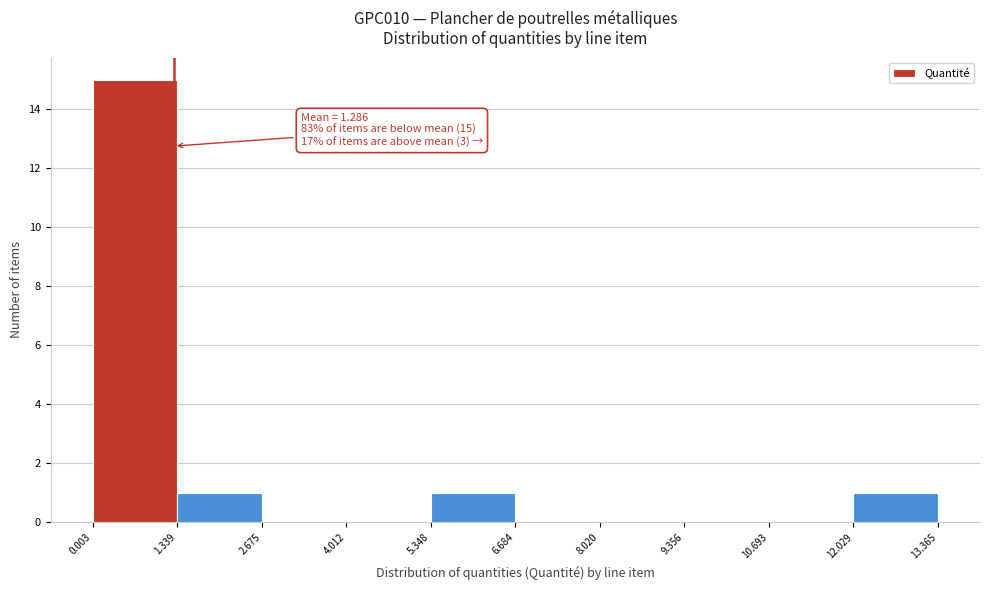

Over which range of the x-axis is the bar tallest?

0.003 to 1.339